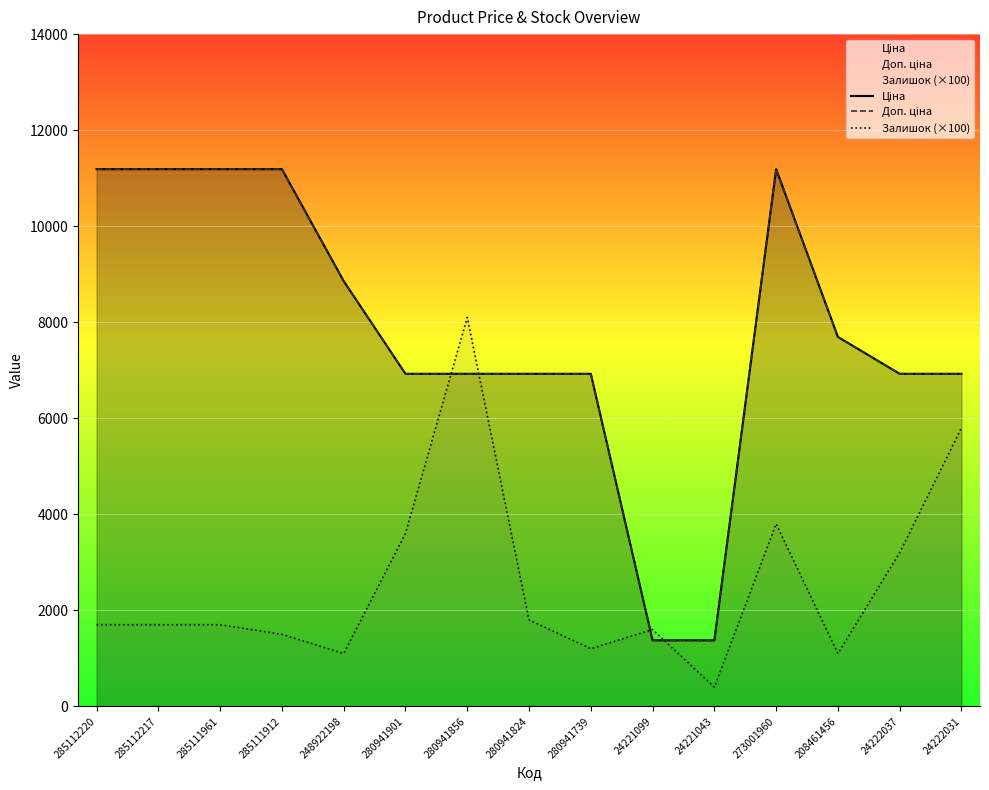

Is it true that Ціна equals 19100.4 at 285112217?

False